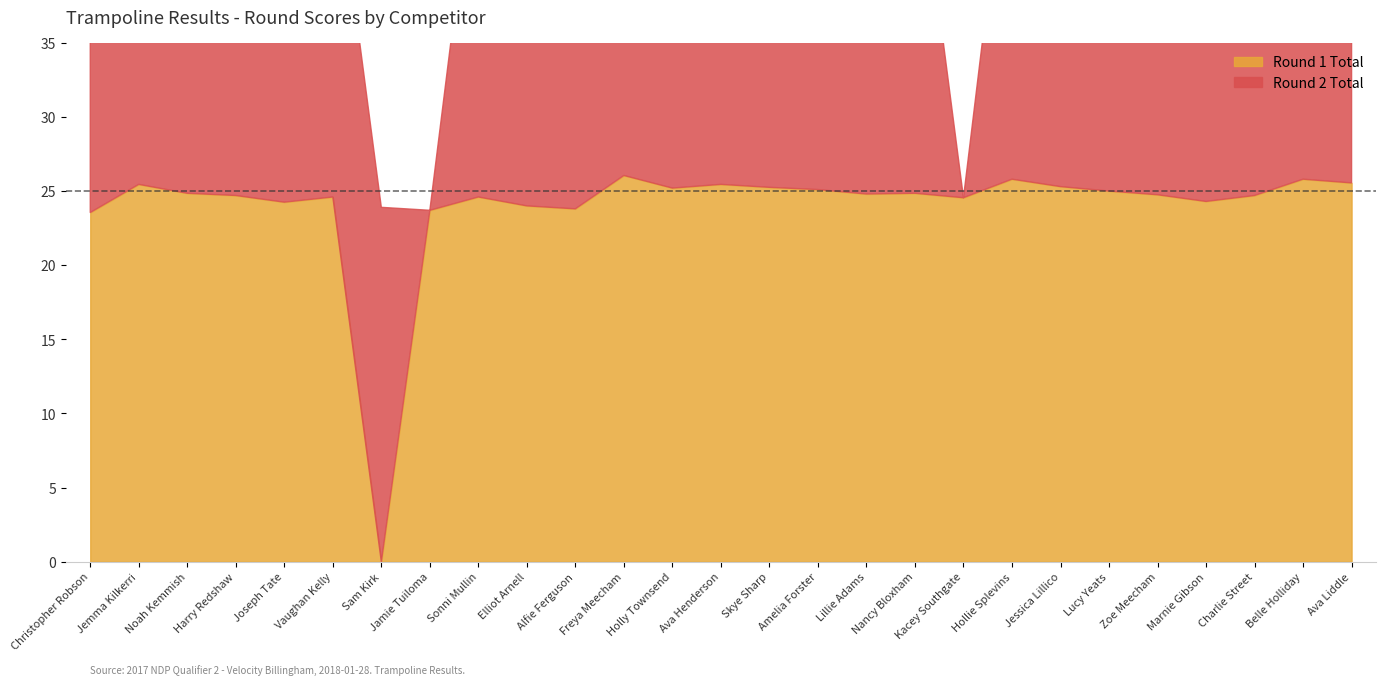

At which label is Round 2 Total closest to 13?

Alfie Ferguson